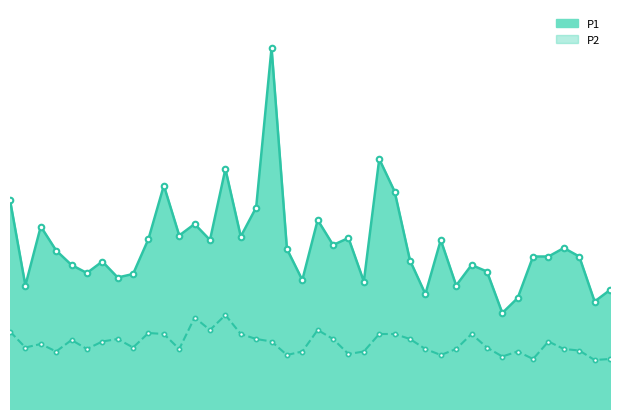

What is the lowest value of the P1 series?

1.9